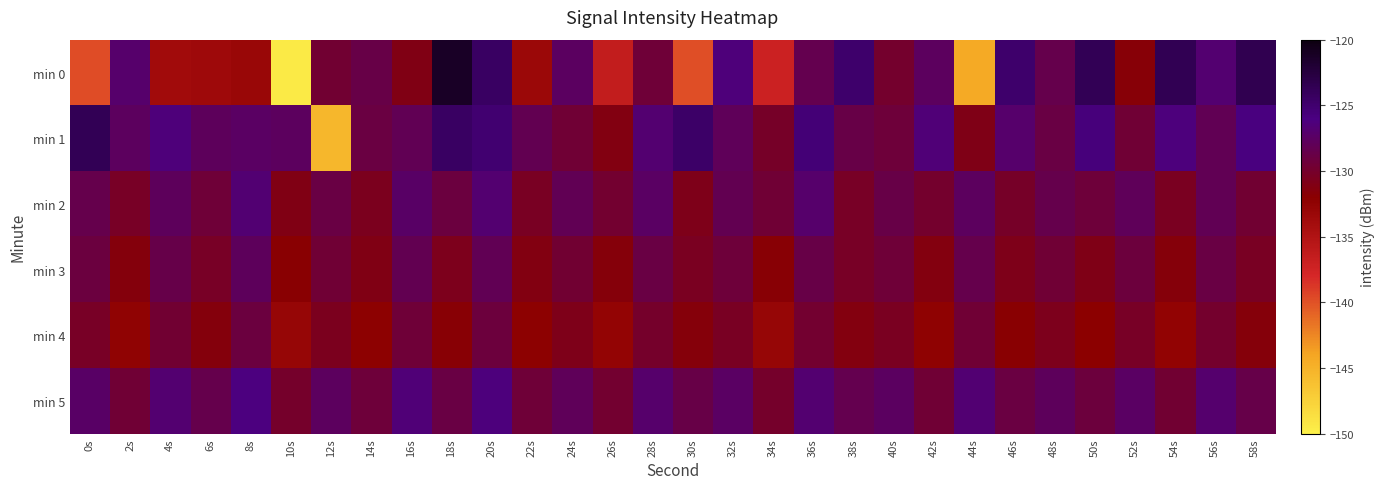

List the series in order of their peak value, highest first.

min 0, min 1, min 5, min 2, min 3, min 4